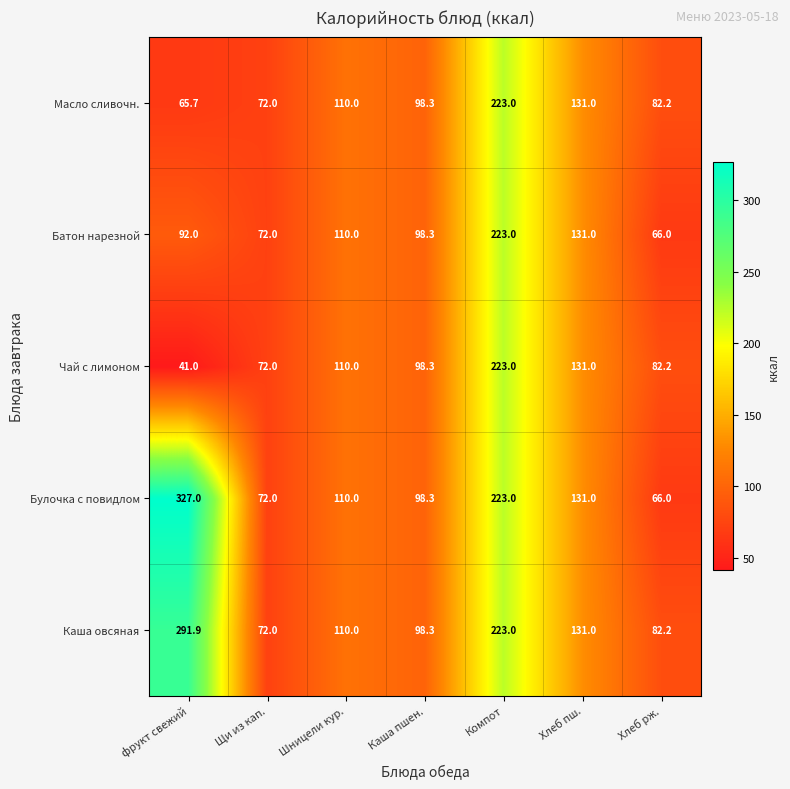

At фрукт свежий, list the series in order from smallest to largest.

Чай с лимоном, Масло сливочн., Батон нарезной, Каша овсяная, Булочка с повидлом